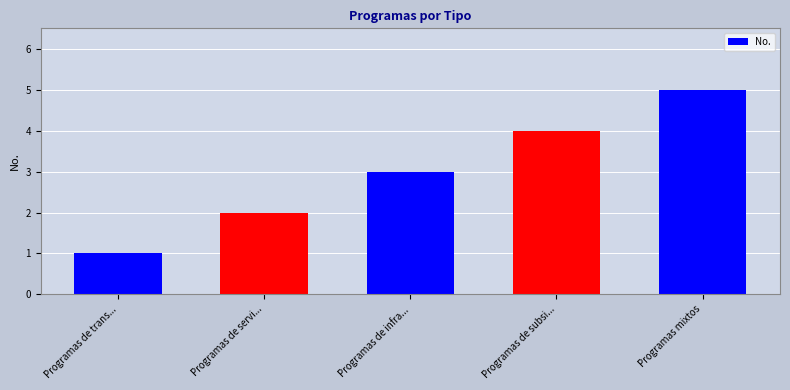

What is the difference between the values at Programas de infra... and Programas de trans...?

2